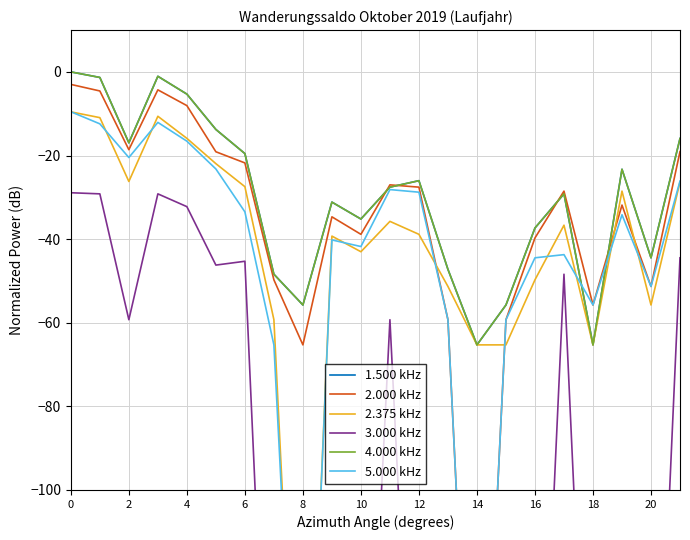

What is the approximate value of 4.000 kHz at 16?

-37.3